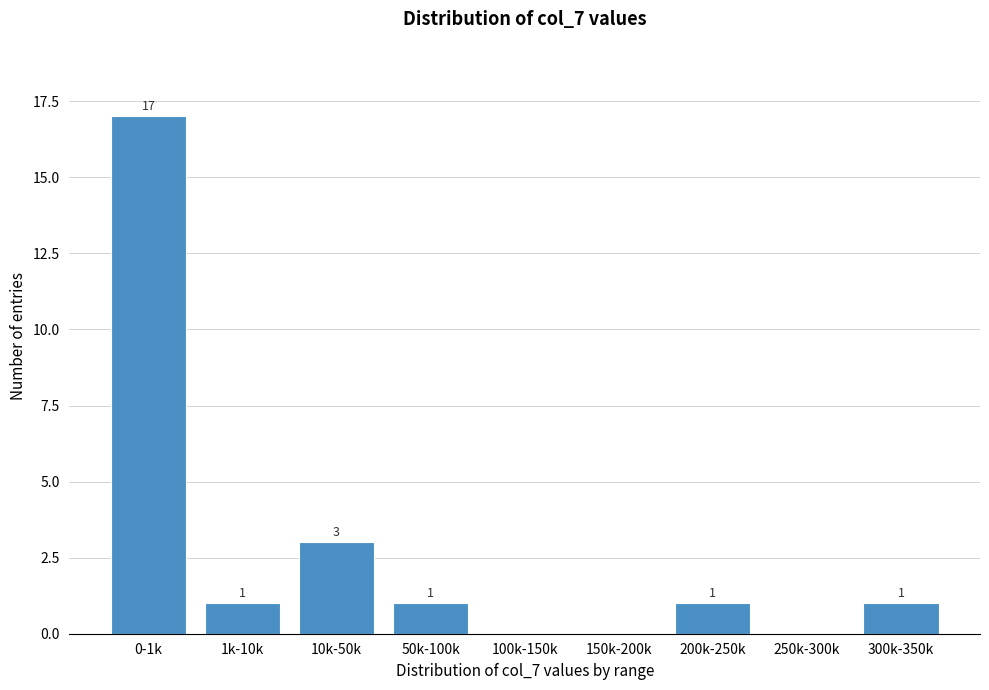

Reading right to left, transcribe all the data shown in this chart.

300k-350k=1	250k-300k=0	200k-250k=1	150k-200k=0	100k-150k=0	50k-100k=1	10k-50k=3	1k-10k=1	0-1k=17